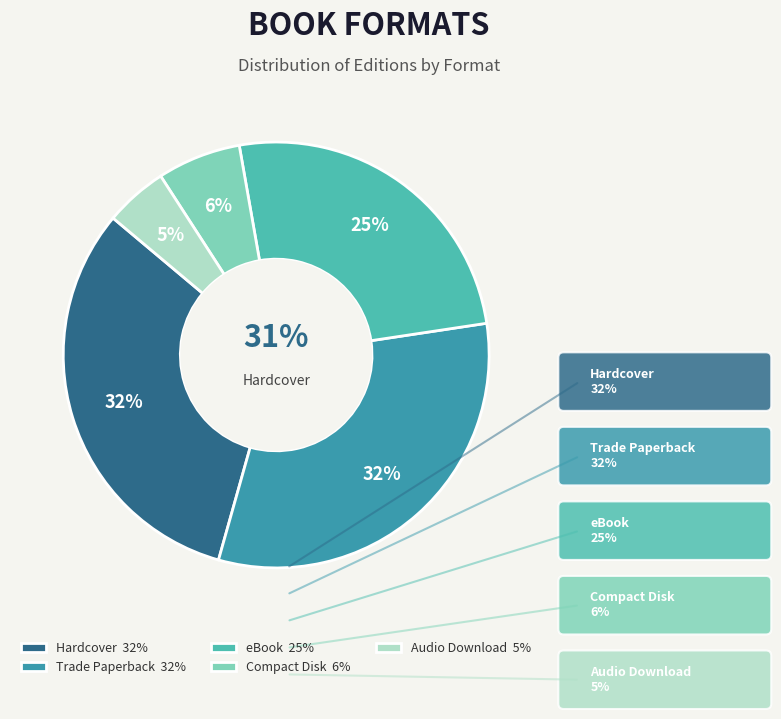

To the nearest percent, what is the difference between the largest and smallest slice percentages?

27%